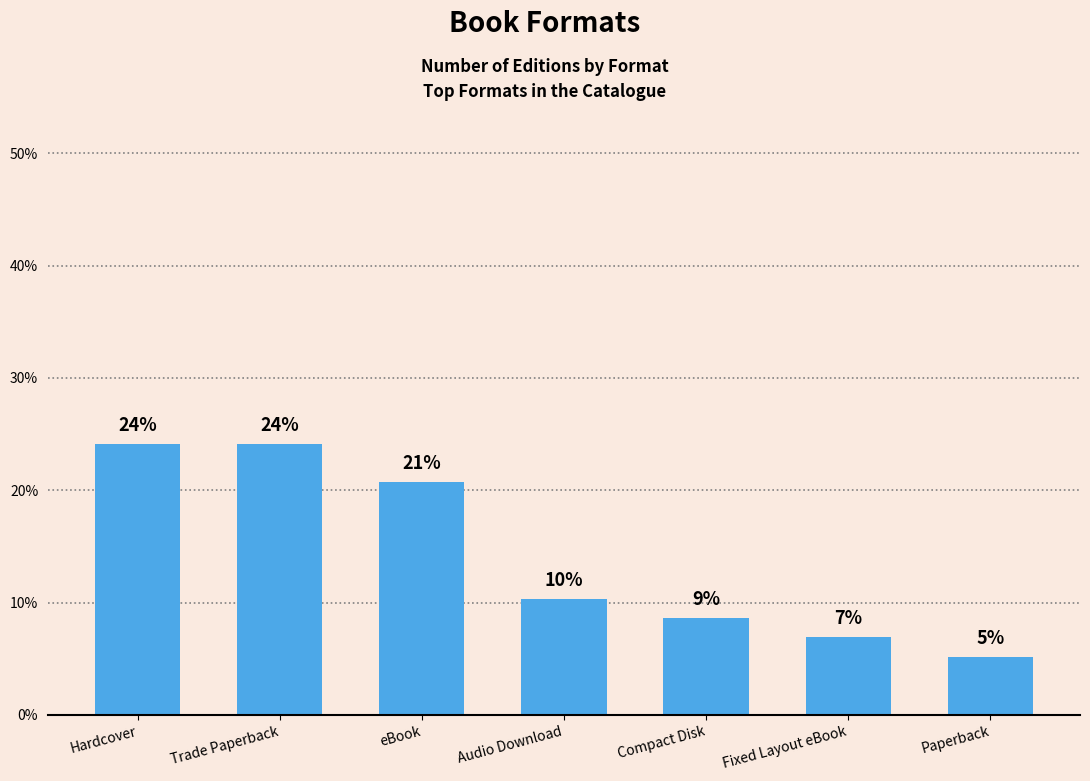

Are the bars horizontal?

No